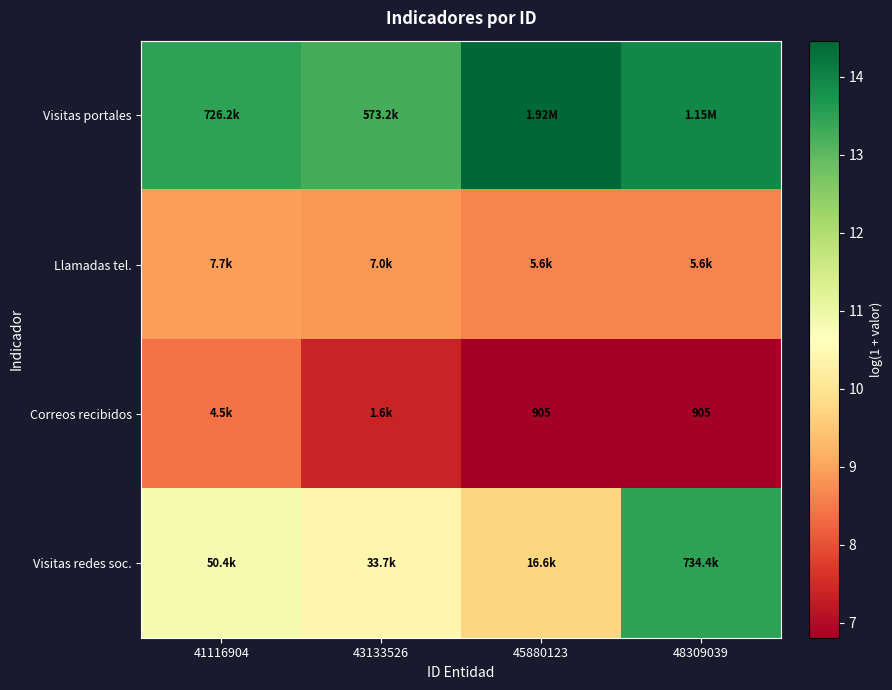

At which label does Correos recibidos first exceed 7?

41116904